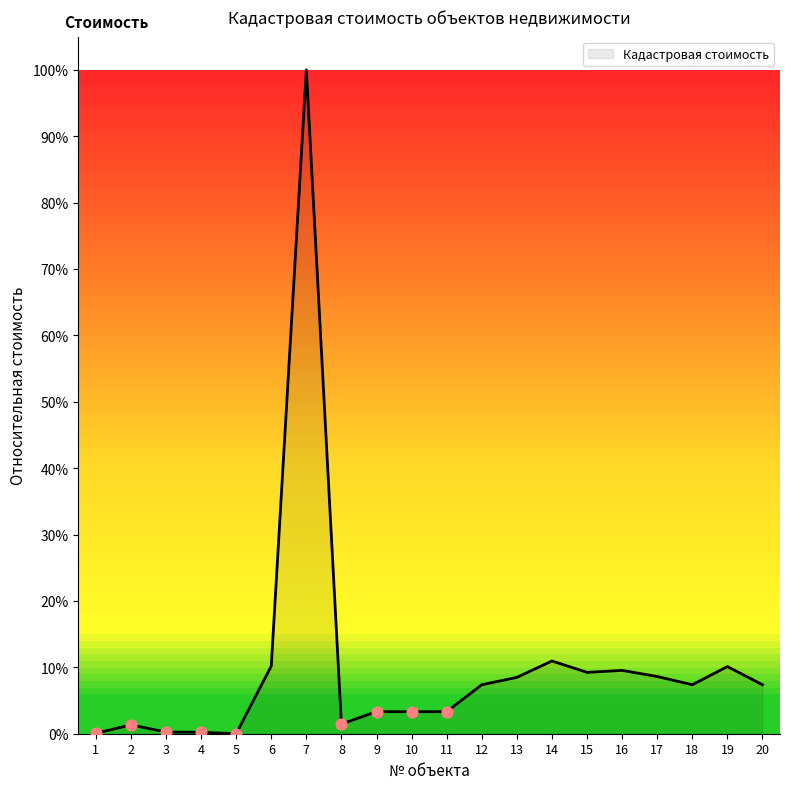

What is the change in value from 9 to 20?

+4.1